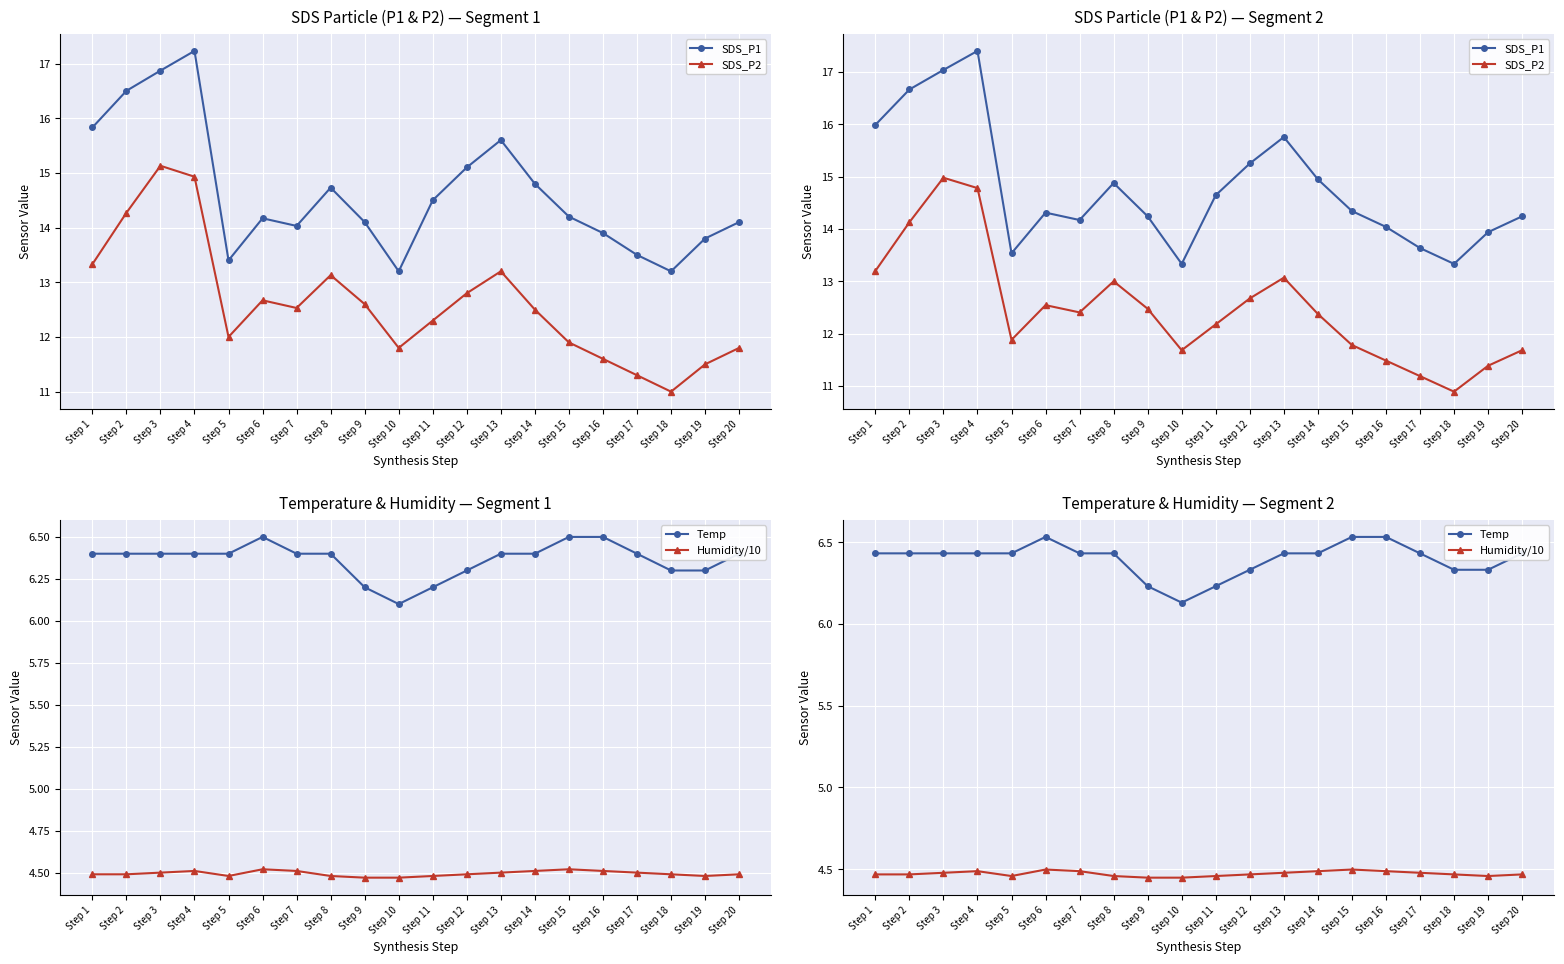

Where is Temp nearest to the value 6?

Step 10